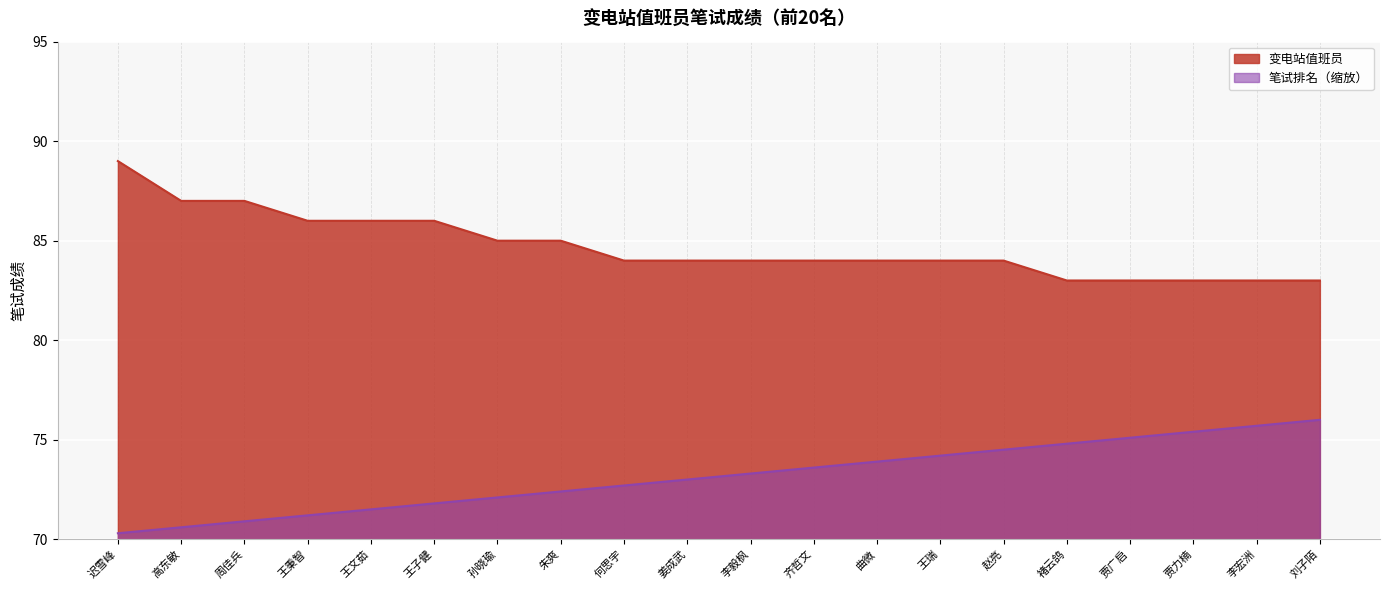

At which label is 变电站值班员 closest to 86?

王秉智